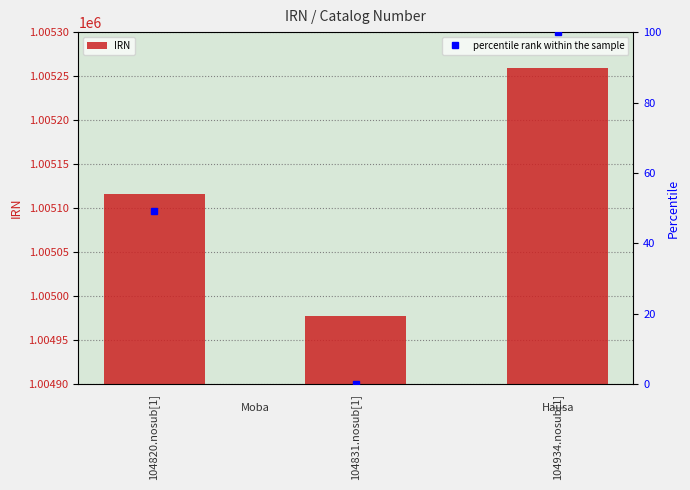

What are all the series names shown in the legend?

IRN, percentile rank within the sample